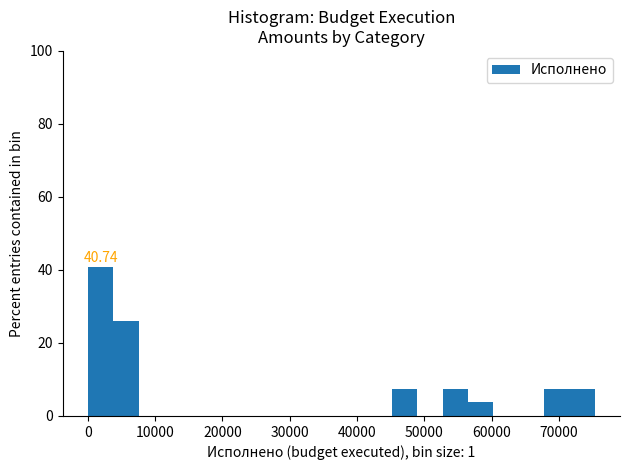

Around what value on the x-axis is the tallest bar? Give the approximate position of its centre, as read against the axis.

2000